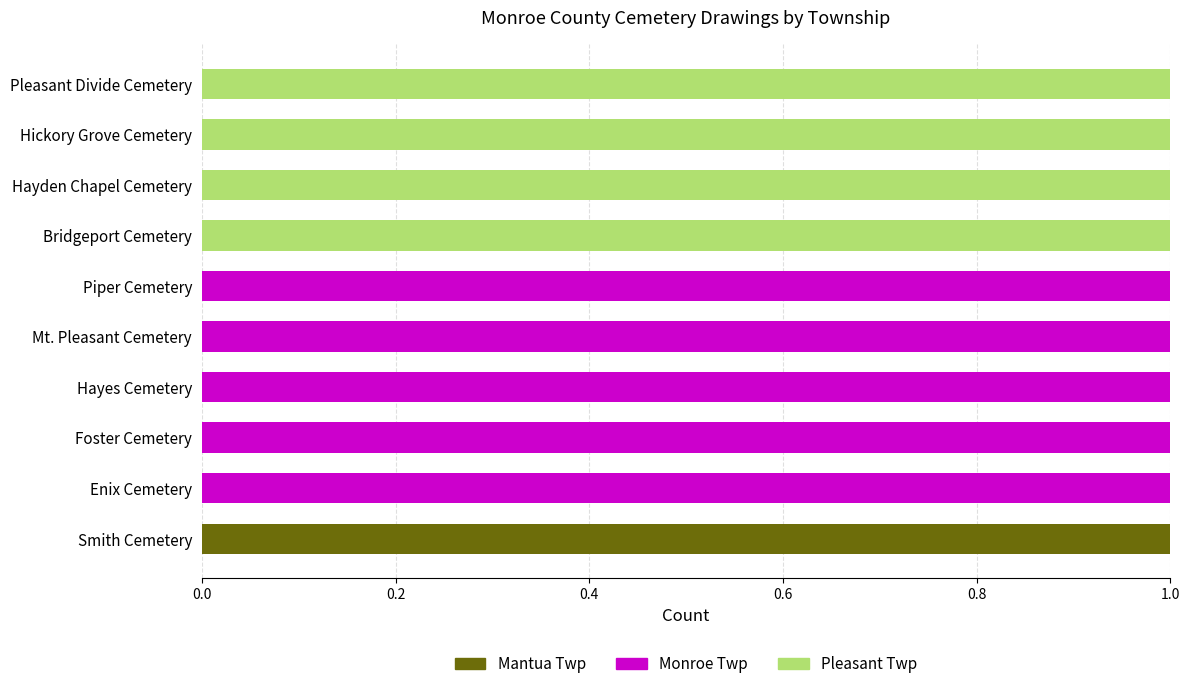

The value of Mantua Twp at Hayden Chapel Cemetery is 1. True or false?

False